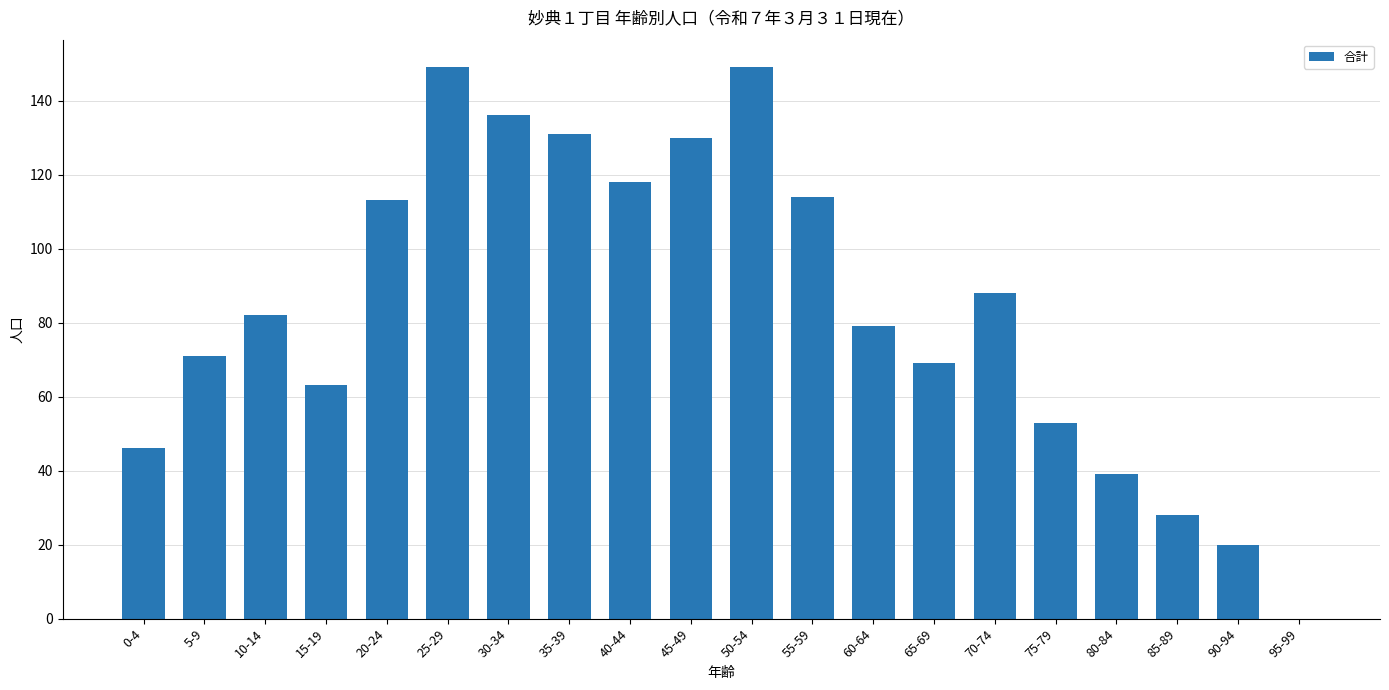

Is it true that the value at 55-59 is 114?

True